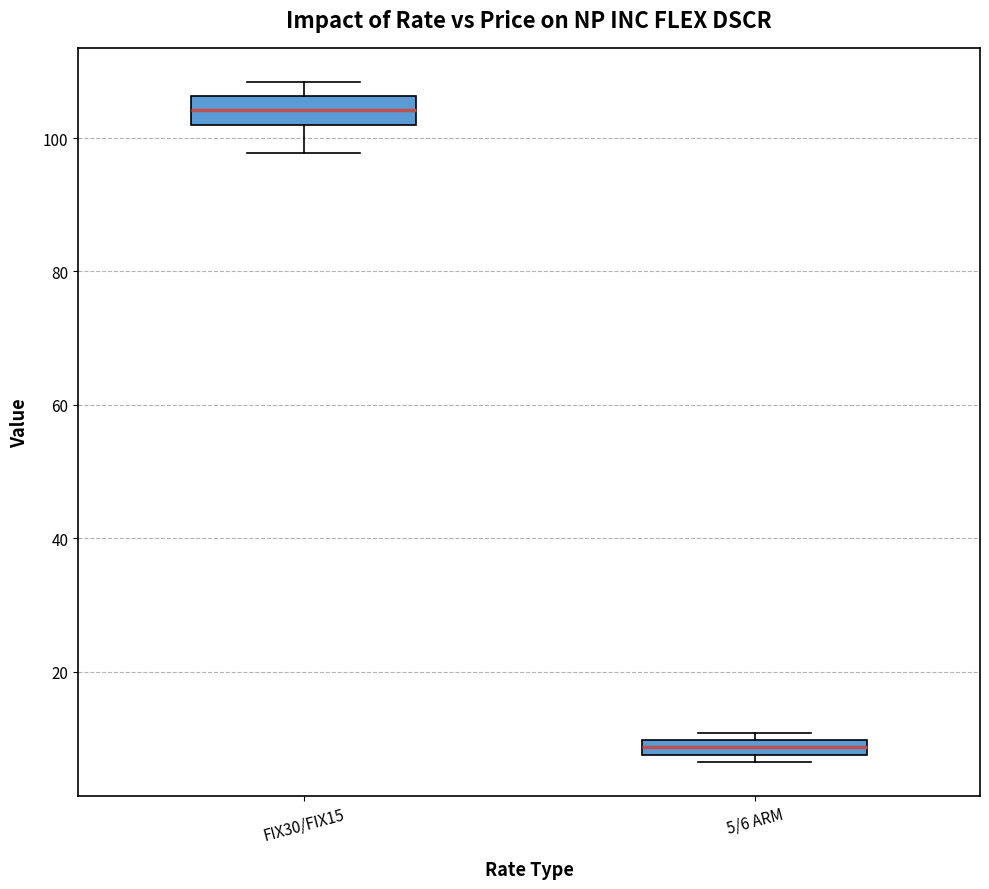

Where is the lower edge of the box for FIX30/FIX15 on the y-axis? The values are not printed on the chart, so give them approximately, as read against the axis.

102